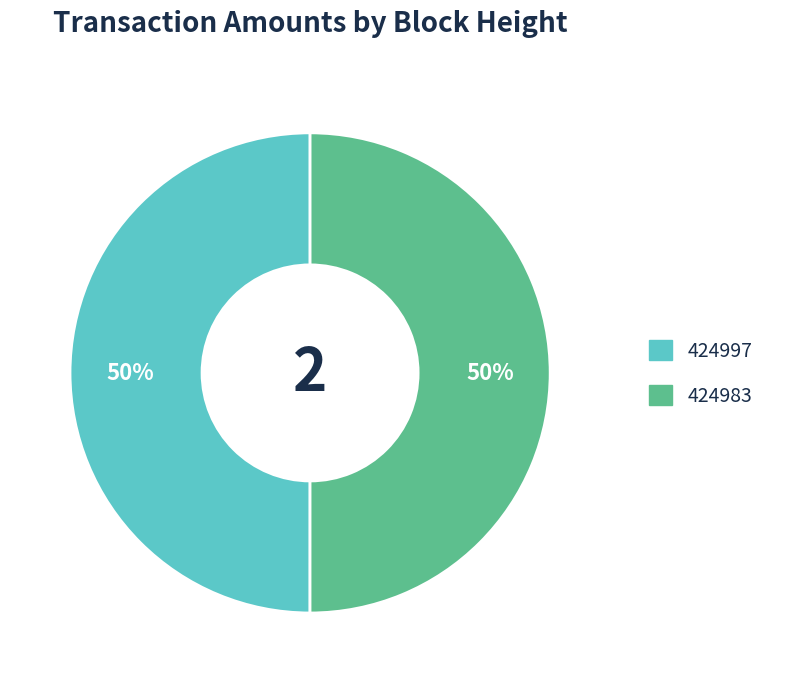

True or false: 424997 accounts for 62% of the total.

False